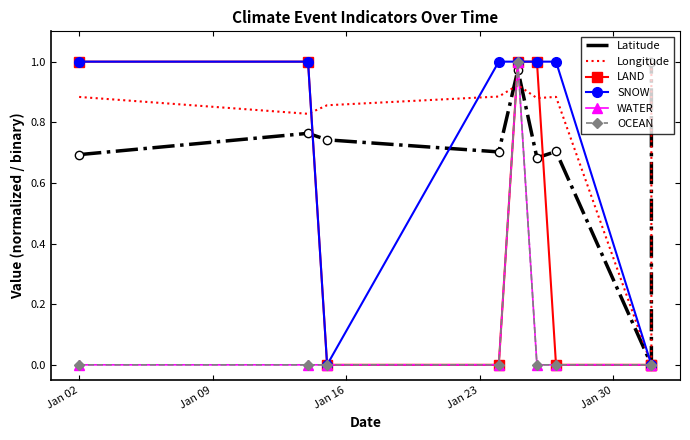

Where is the first local minimum for SNOW?

Jan 16